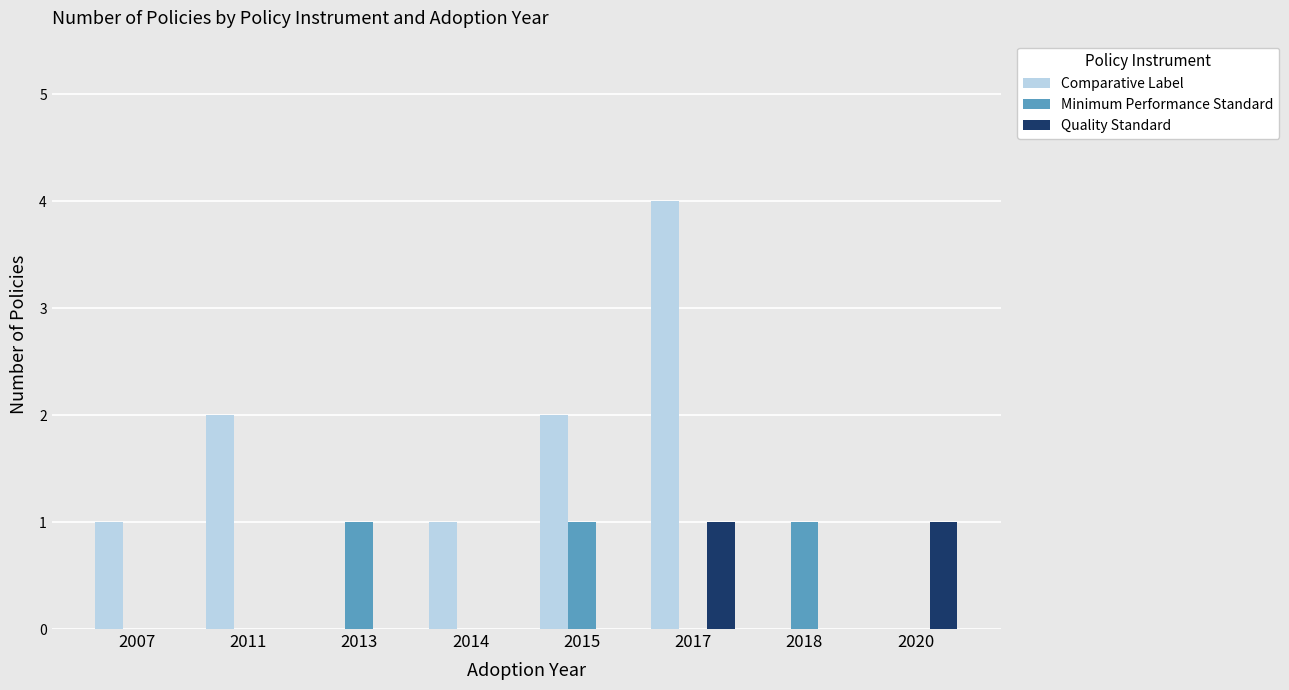

What is the spread (max minus min) of values at 2013?

1